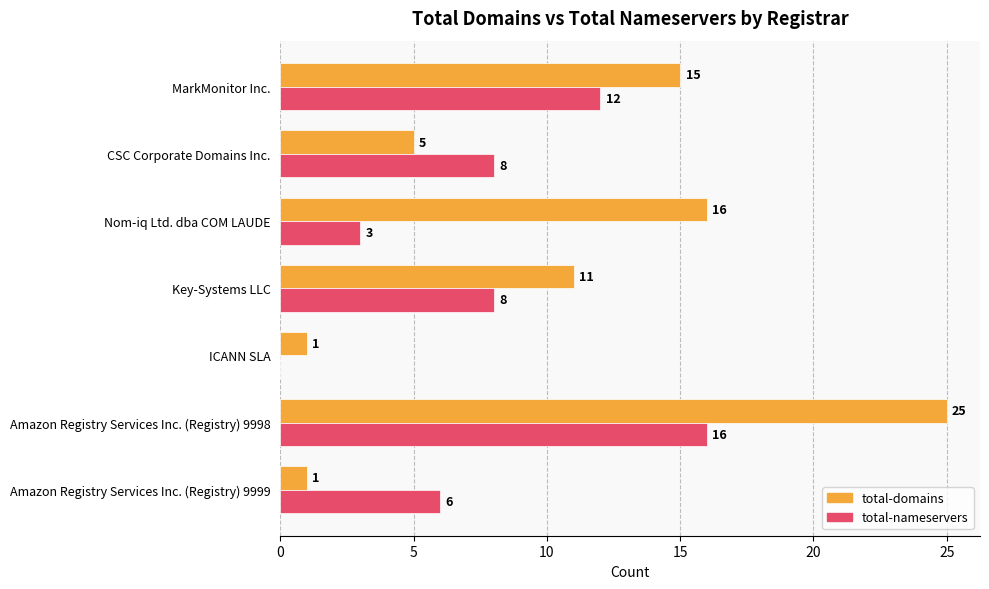

At which label does total-domains reach its peak?

Amazon Registry Services Inc. (Registry) 9998